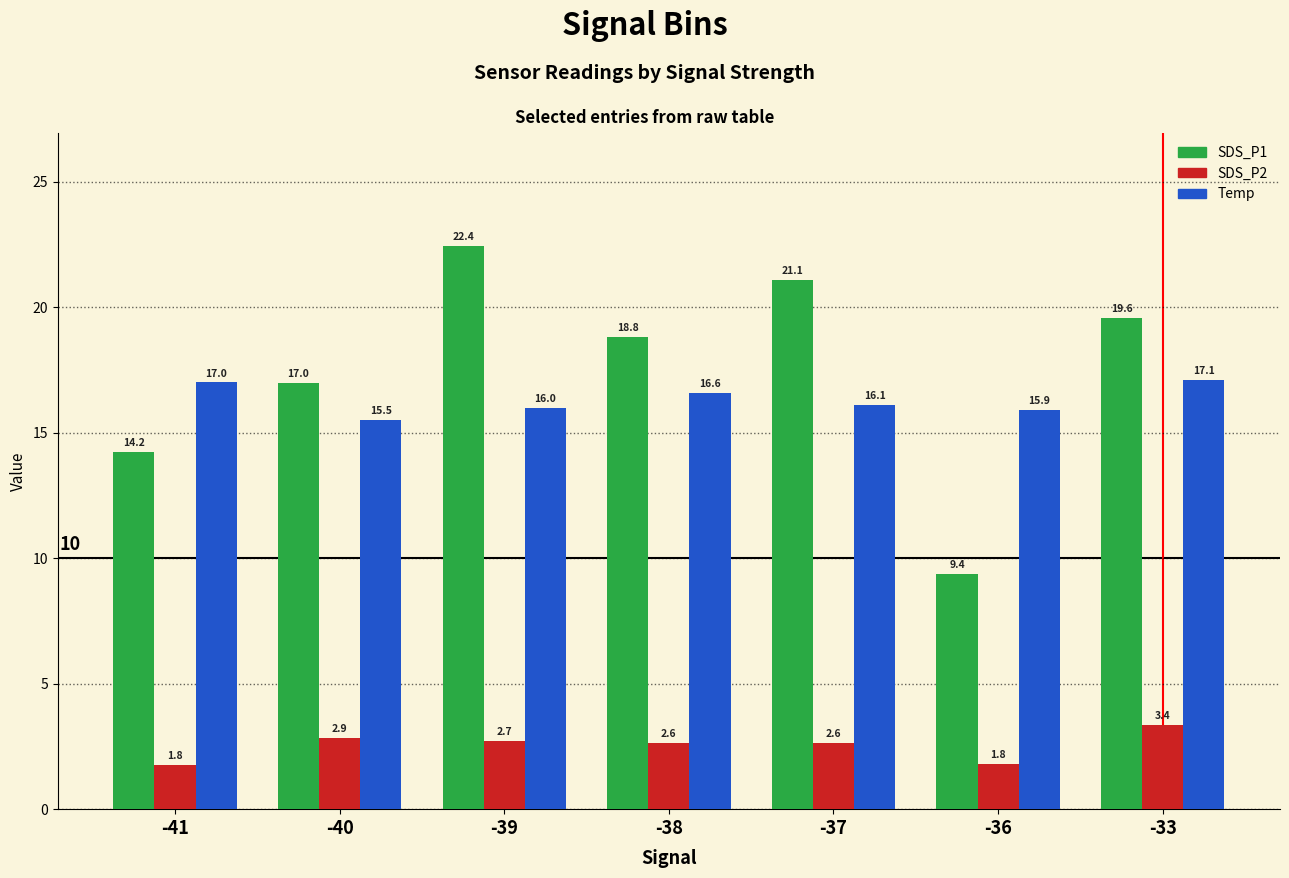

What is the difference between the maximum and minimum values in the SDS_P2 series?

1.6